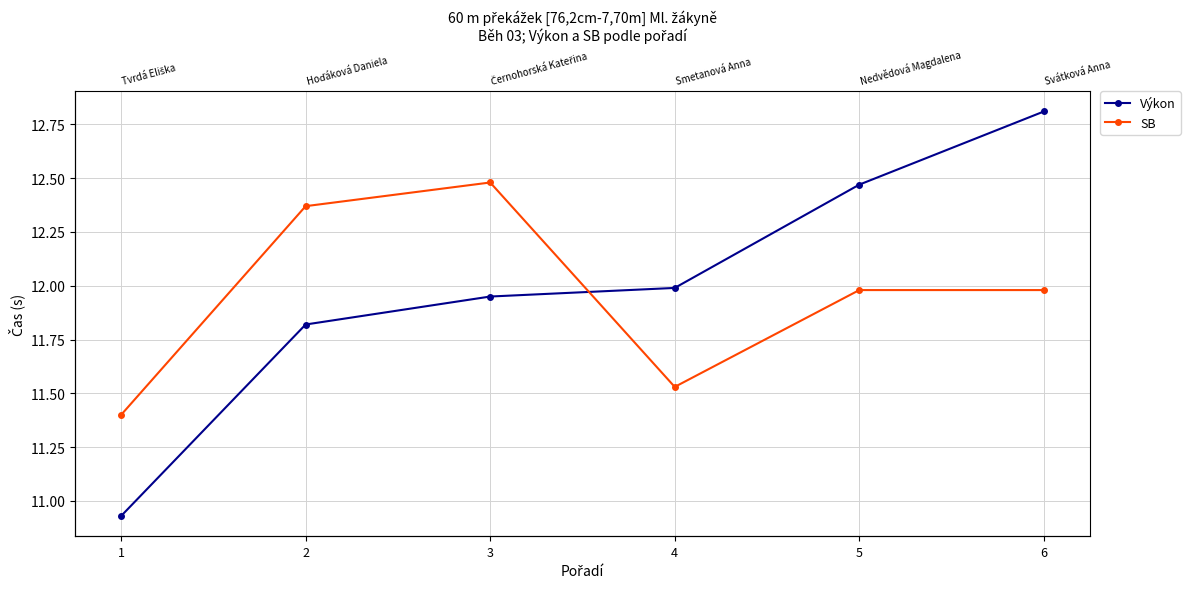

What are all the series names shown in the legend?

Výkon, SB